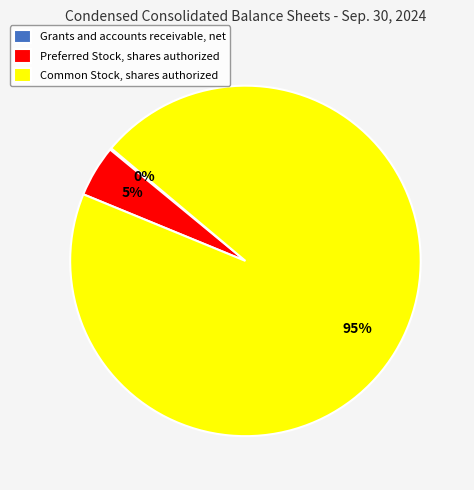

Is it true that Common Stock, shares authorized is 95% of the pie?

True